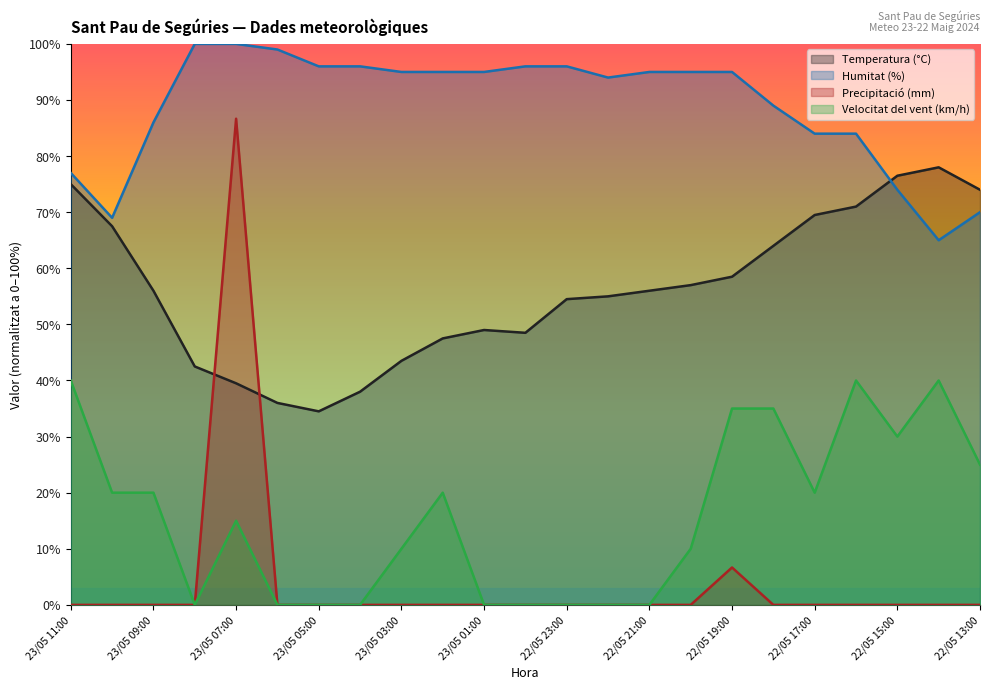

True or false: Precipitació (mm) and Velocitat del vent (km/h) intersect in this chart.

False